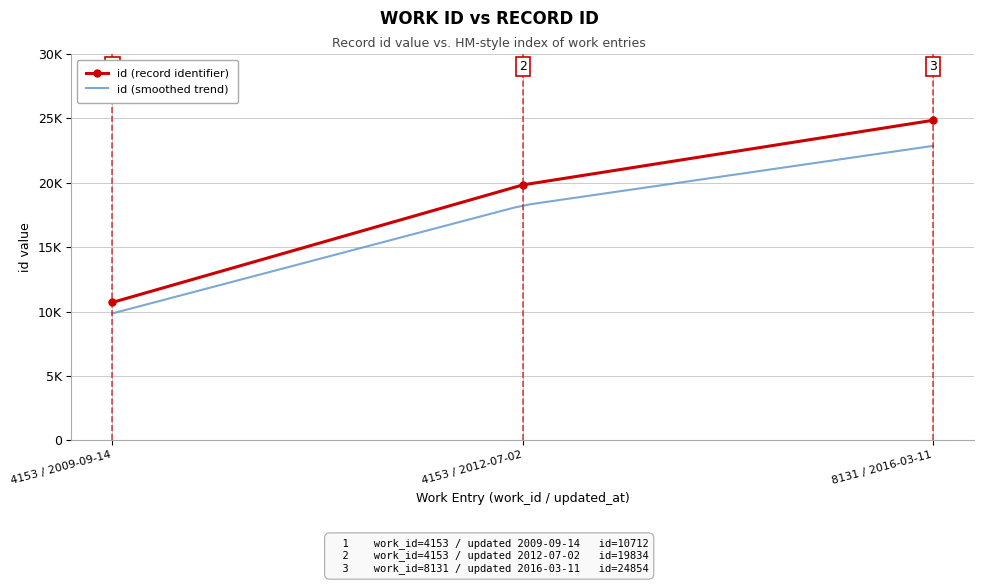

What is the smallest value displayed?

10712